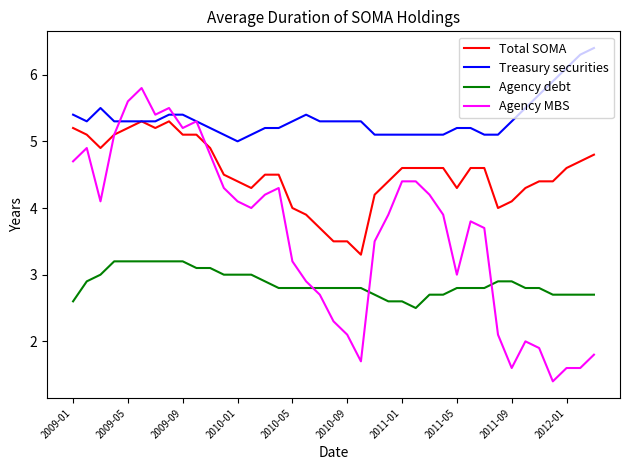

Reading left to right, what are all the values shown in this chart?

Total SOMA: 5.2	5.1	4.9	5.1	5.2	5.3	5.2	5.3	5.1	5.1	4.9	4.5	4.4	4.3	4.5	4.5	4.0	3.9	3.7	3.5	3.5	3.3	4.2	4.4	4.6	4.6	4.6	4.6	4.3	4.6	4.6	4.0	4.1	4.3	4.4	4.4	4.6	4.7	4.8
Treasury securities: 5.4	5.3	5.5	5.3	5.3	5.3	5.3	5.4	5.4	5.3	5.2	5.1	5.0	5.1	5.2	5.2	5.3	5.4	5.3	5.3	5.3	5.3	5.1	5.1	5.1	5.1	5.1	5.1	5.2	5.2	5.1	5.1	5.3	5.5	5.7	5.9	6.1	6.3	6.4
Agency debt: 2.6	2.9	3.0	3.2	3.2	3.2	3.2	3.2	3.2	3.1	3.1	3.0	3.0	3.0	2.9	2.8	2.8	2.8	2.8	2.8	2.8	2.8	2.7	2.6	2.6	2.5	2.7	2.7	2.8	2.8	2.8	2.9	2.9	2.8	2.8	2.7	2.7	2.7	2.7
Agency MBS: 4.7	4.9	4.1	5.1	5.6	5.8	5.4	5.5	5.2	5.3	4.8	4.3	4.1	4.0	4.2	4.3	3.2	2.9	2.7	2.3	2.1	1.7	3.5	3.9	4.4	4.4	4.2	3.9	3.0	3.8	3.7	2.1	1.6	2.0	1.9	1.4	1.6	1.6	1.8